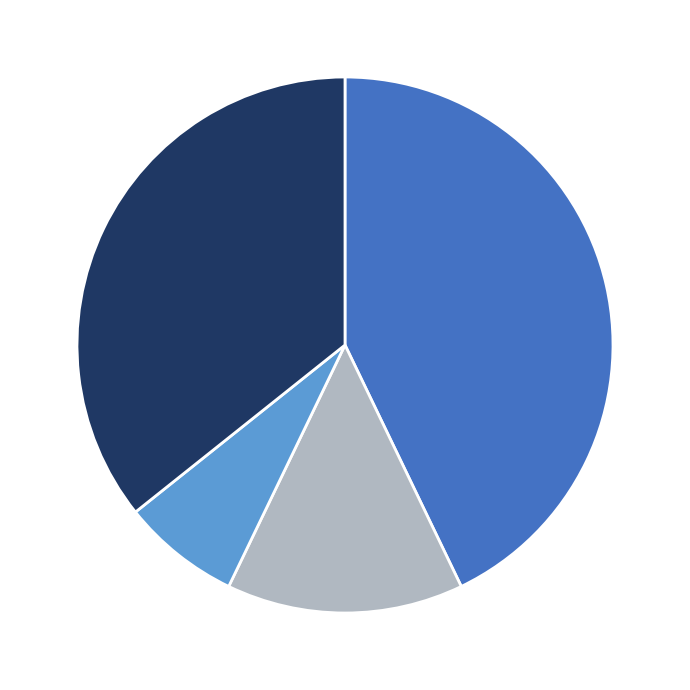

Is there any slice that represents more than half of the pie?

No